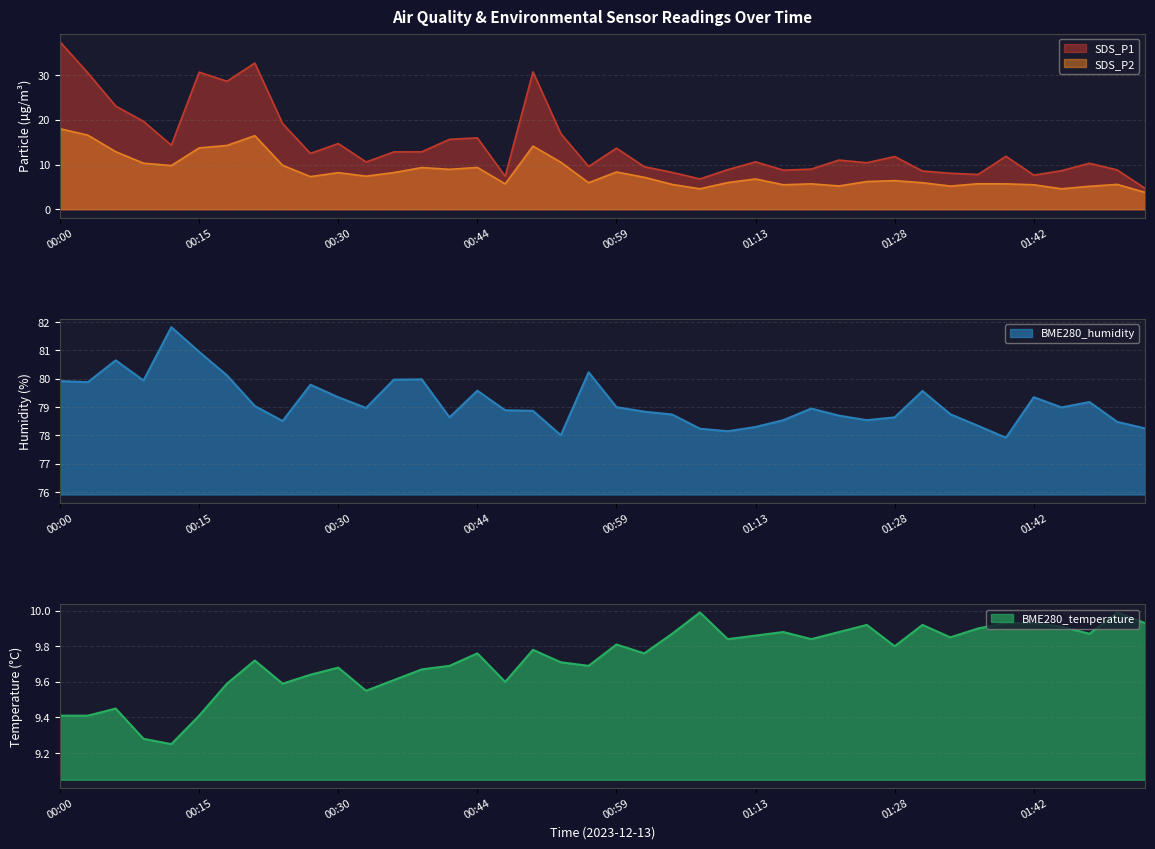

Where does the BME280_humidity series first go above 78?

00:00